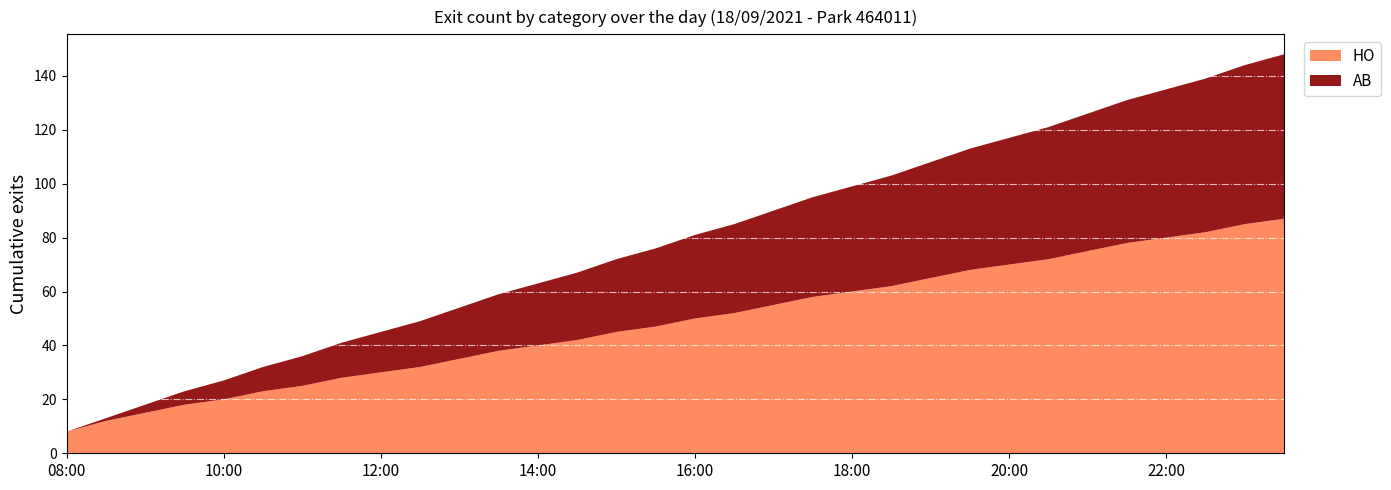

Reading left to right, extract all data points from this chart.

HO: 08:00=8	08:30=12	09:00=15	09:30=18	10:00=20	10:30=23	11:00=25	11:30=28	12:00=30	12:30=32	13:00=35	13:30=38	14:00=40	14:30=42	15:00=45	15:30=47	16:00=50	16:30=52	17:00=55	17:30=58	18:00=60	18:30=62	19:00=65	19:30=68	20:00=70	20:30=72	21:00=75	21:30=78	22:00=80	22:30=82	23:00=85	23:30=87
AB: 08:00=0	08:30=1	09:00=3	09:30=5	10:00=7	10:30=9	11:00=11	11:30=13	12:00=15	12:30=17	13:00=19	13:30=21	14:00=23	14:30=25	15:00=27	15:30=29	16:00=31	16:30=33	17:00=35	17:30=37	18:00=39	18:30=41	19:00=43	19:30=45	20:00=47	20:30=49	21:00=51	21:30=53	22:00=55	22:30=57	23:00=59	23:30=61